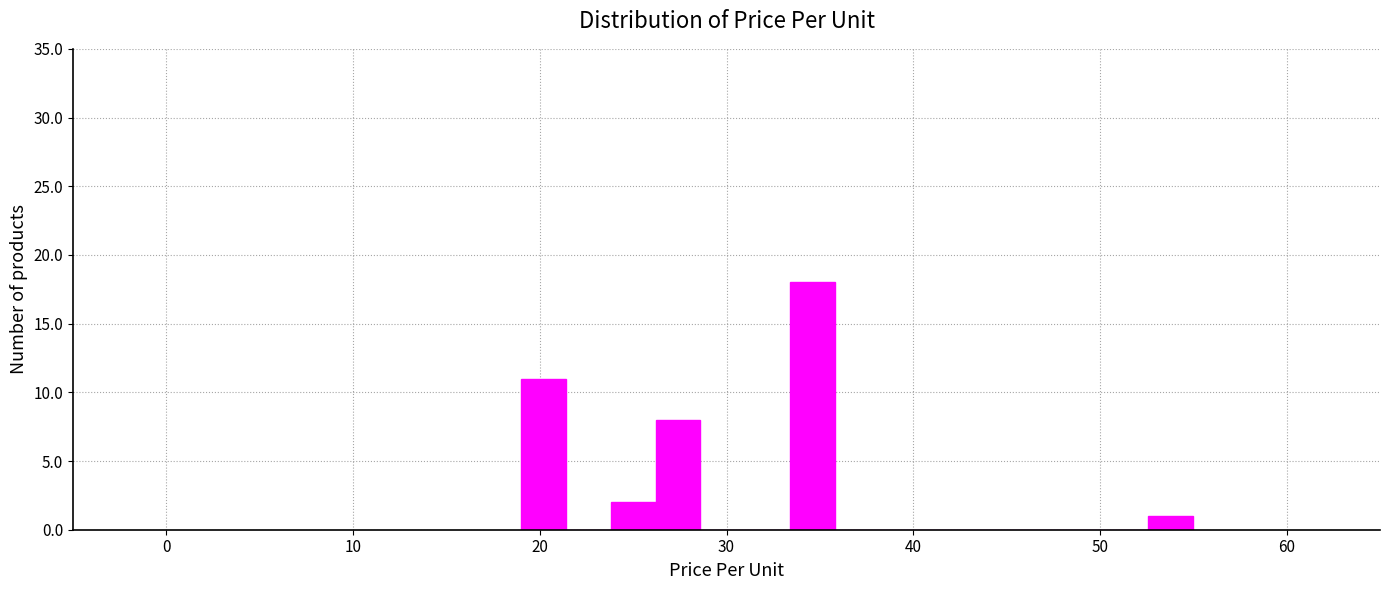

Read against the x-axis, roughly where is the centre of the tallest bar?

35